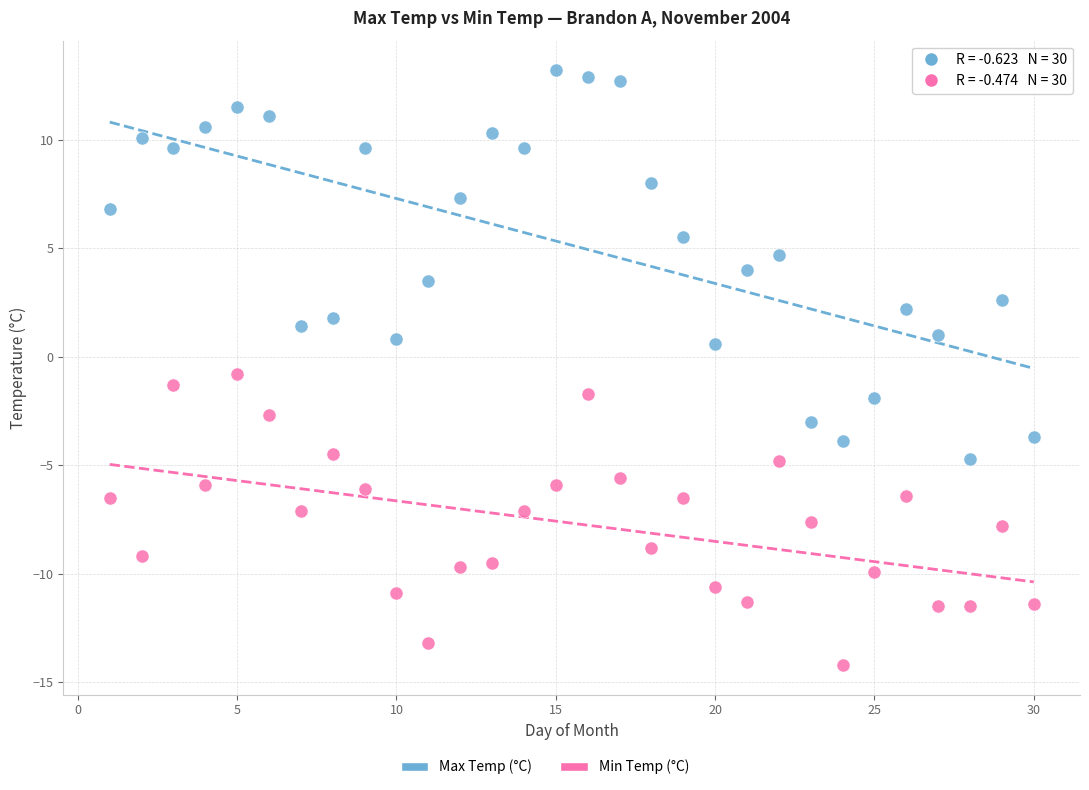

Across all data points, what is the range of X values (max minus min)?

29.0